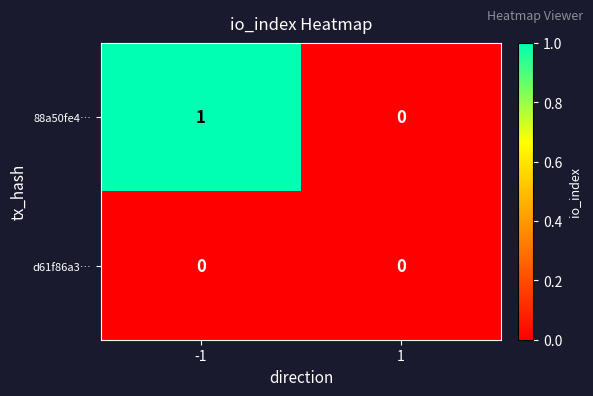

Which series has the largest total across all categories?

88a50fe4…